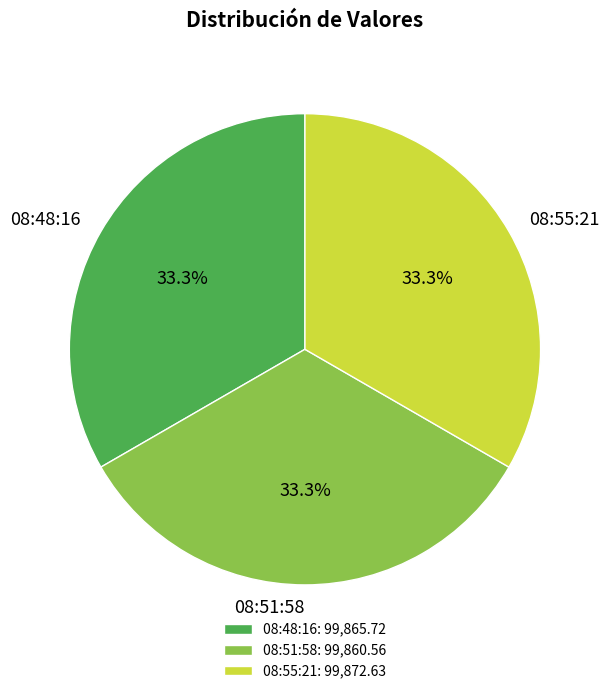

How many slices are in this pie chart?

3